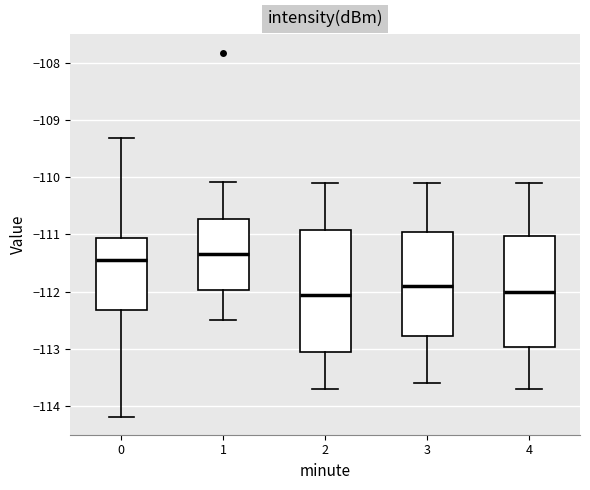

Where does the upper whisker of the box at x = 1 end on the y-axis? The values are not printed on the chart, so give them approximately, as read against the axis.

-110.1